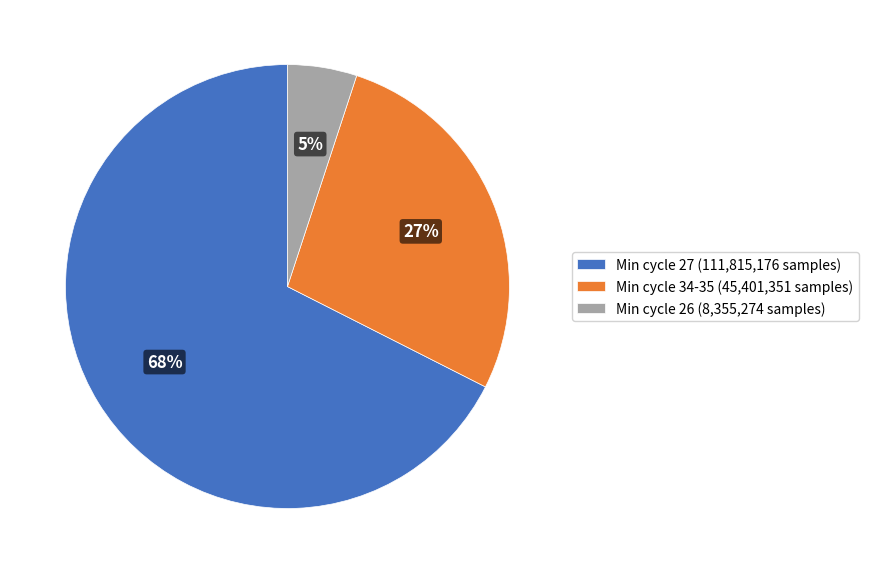

Approximately how many times larger is the value at Min cycle 34-35 (45,401,351 samples) compared to Min cycle 27 (111,815,176 samples)?

0.4